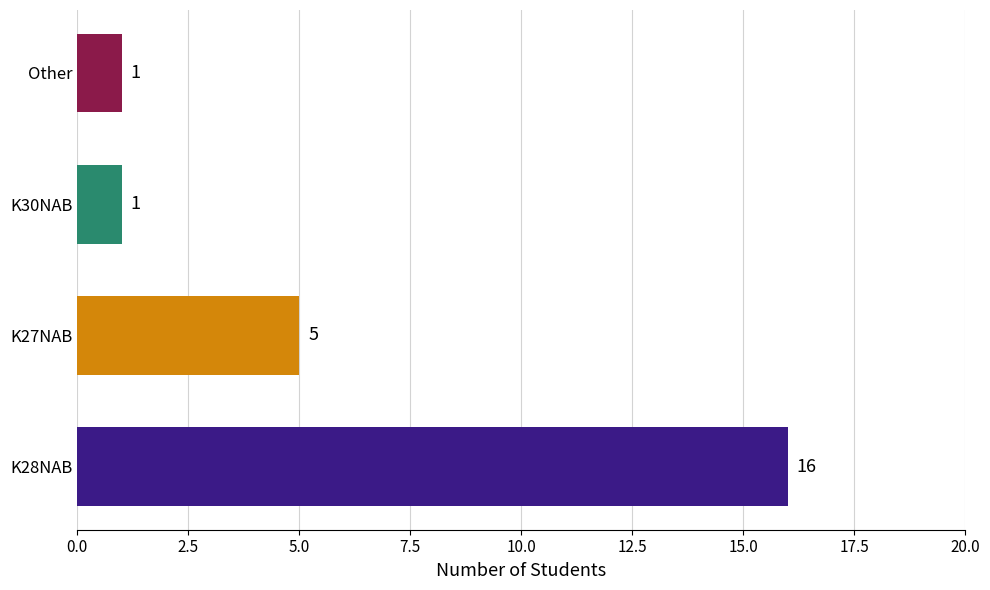

What is the difference between the values at K30NAB and K27NAB?

4